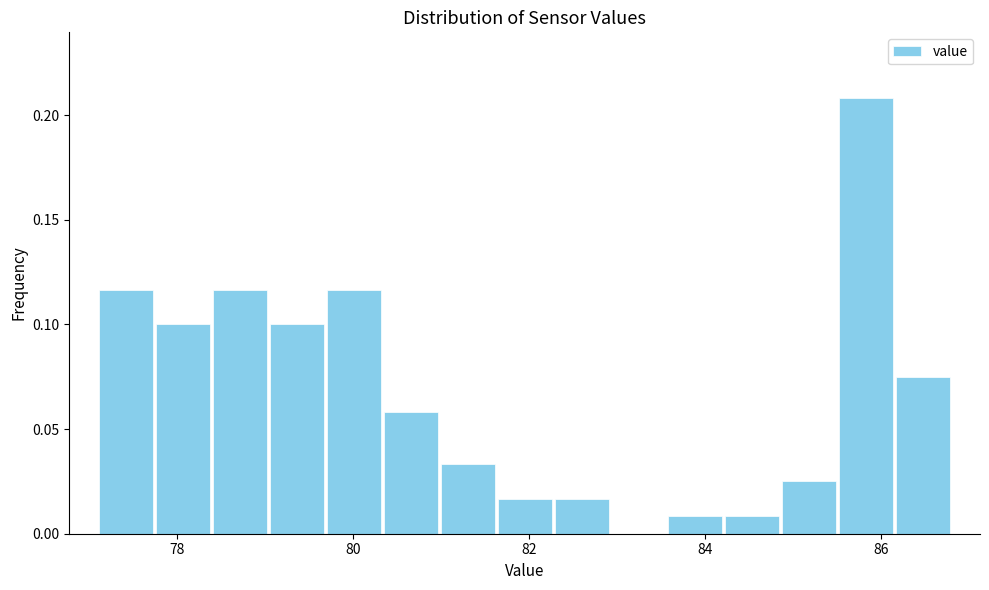

Read against the x-axis, roughly where is the centre of the tallest bar?

85.8